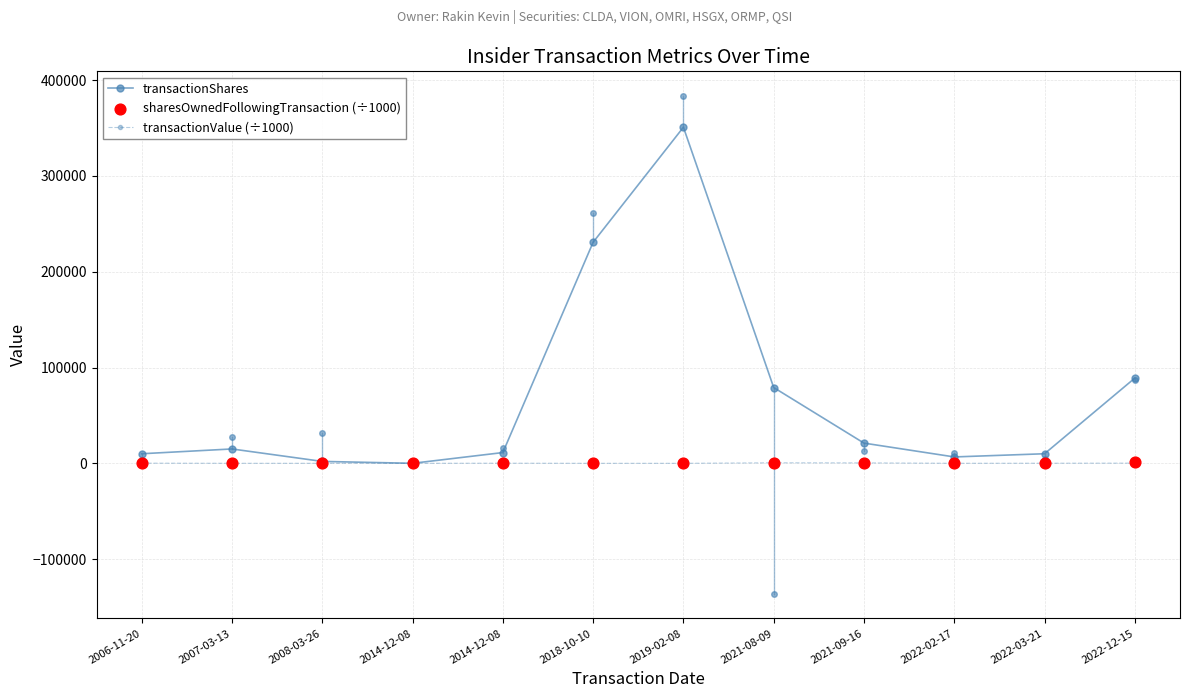

What is the total value across all series at 2021-08-09?

79754.4